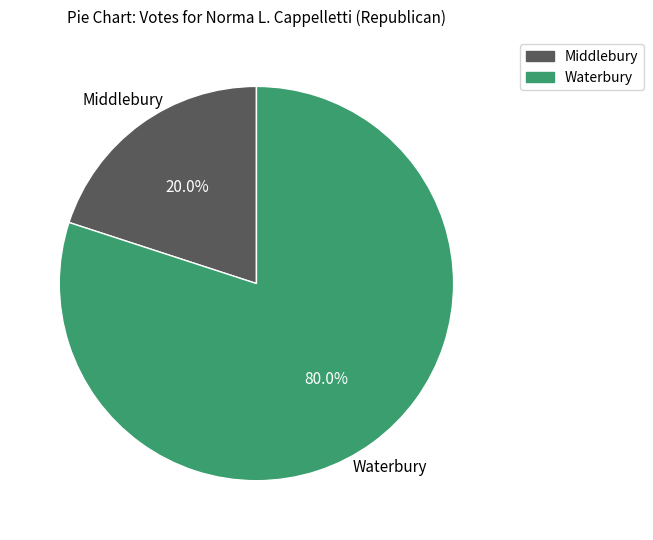

Which slice is the smallest?

Middlebury